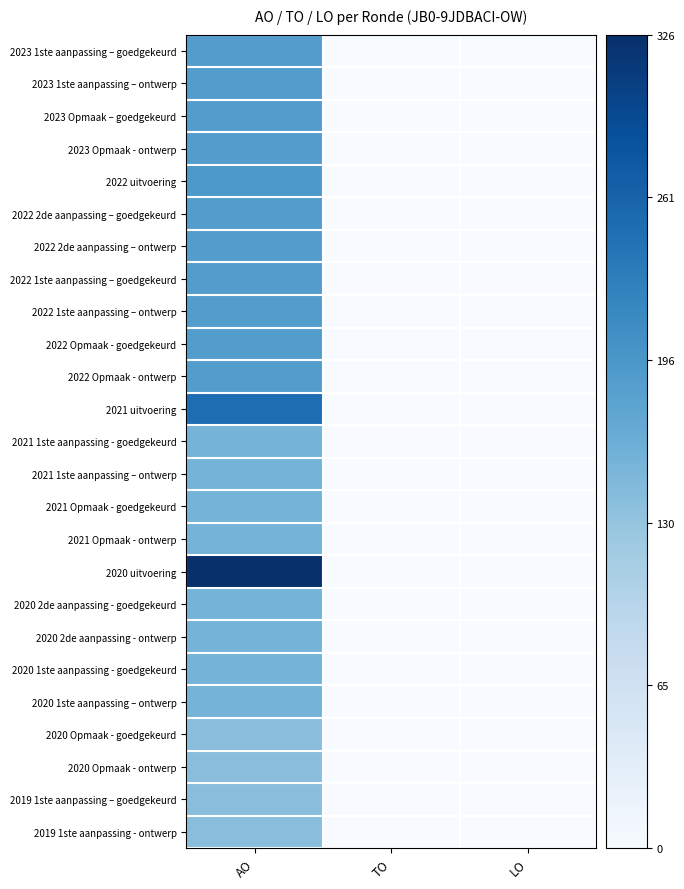

Reading left to right, what are all the values shown in this chart?

2023 1ste aanpassing – goedgekeurd: AO=0.6	TO=0.0	LO=0.0
2023 1ste aanpassing – ontwerp: AO=0.6	TO=0.0	LO=0.0
2023 Opmaak – goedgekeurd: AO=0.6	TO=0.0	LO=0.0
2023 Opmaak - ontwerp: AO=0.6	TO=0.0	LO=0.0
2022 uitvoering: AO=0.6	TO=0.0	LO=0.0
2022 2de aanpassing – goedgekeurd: AO=0.6	TO=0.0	LO=0.0
2022 2de aanpassing – ontwerp: AO=0.6	TO=0.0	LO=0.0
2022 1ste aanpassing – goedgekeurd: AO=0.6	TO=0.0	LO=0.0
2022 1ste aanpassing – ontwerp: AO=0.6	TO=0.0	LO=0.0
2022 Opmaak - goedgekeurd: AO=0.6	TO=0.0	LO=0.0
2022 Opmaak - ontwerp: AO=0.6	TO=0.0	LO=0.0
2021 uitvoering: AO=0.8	TO=0.0	LO=0.0
2021 1ste aanpassing - goedgekeurd: AO=0.5	TO=0.0	LO=0.0
2021 1ste aanpassing – ontwerp: AO=0.5	TO=0.0	LO=0.0
2021 Opmaak - goedgekeurd: AO=0.5	TO=0.0	LO=0.0
2021 Opmaak - ontwerp: AO=0.5	TO=0.0	LO=0.0
2020 uitvoering: AO=1.0	TO=0.0	LO=0.0
2020 2de aanpassing - goedgekeurd: AO=0.5	TO=0.0	LO=0.0
2020 2de aanpassing - ontwerp: AO=0.5	TO=0.0	LO=0.0
2020 1ste aanpassing - goedgekeurd: AO=0.5	TO=0.0	LO=0.0
2020 1ste aanpassing – ontwerp: AO=0.5	TO=0.0	LO=0.0
2020 Opmaak - goedgekeurd: AO=0.4	TO=0.0	LO=0.0
2020 Opmaak - ontwerp: AO=0.4	TO=0.0	LO=0.0
2019 1ste aanpassing – goedgekeurd: AO=0.4	TO=0.0	LO=0.0
2019 1ste aanpassing - ontwerp: AO=0.4	TO=0.0	LO=0.0